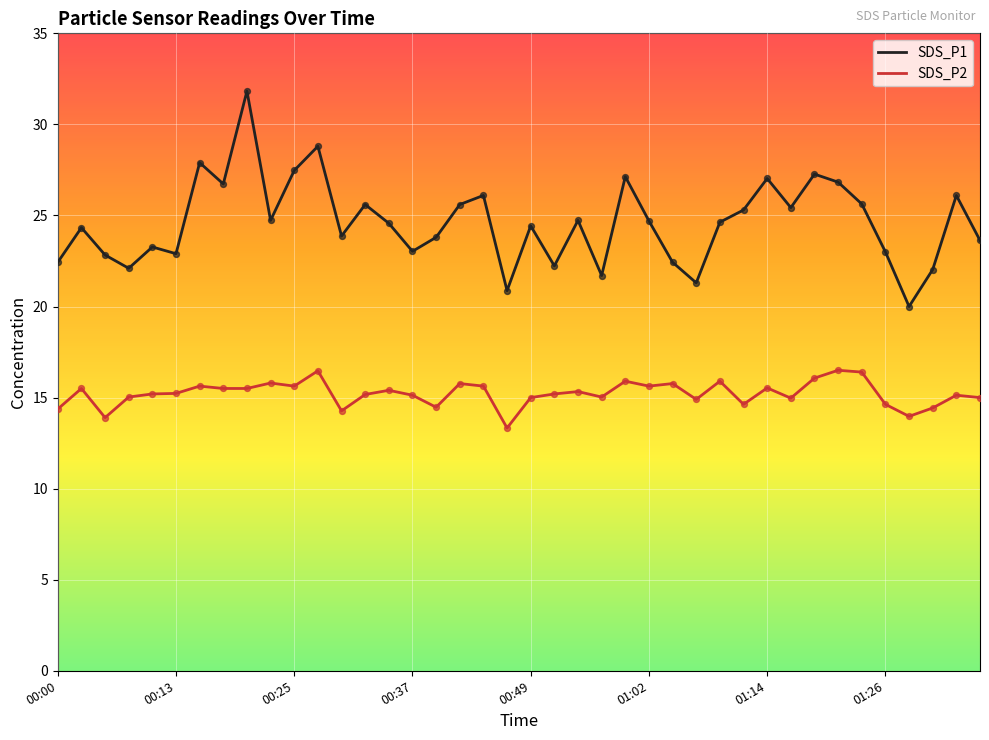

Which series has the widest spread of values?

SDS_P1